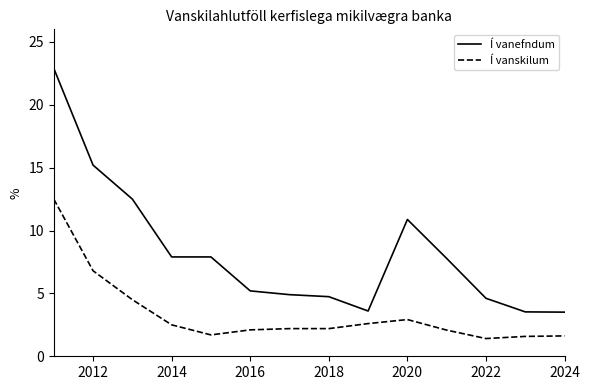

True or false: Í vanefndum and Í vanskilum cross at least once.

False